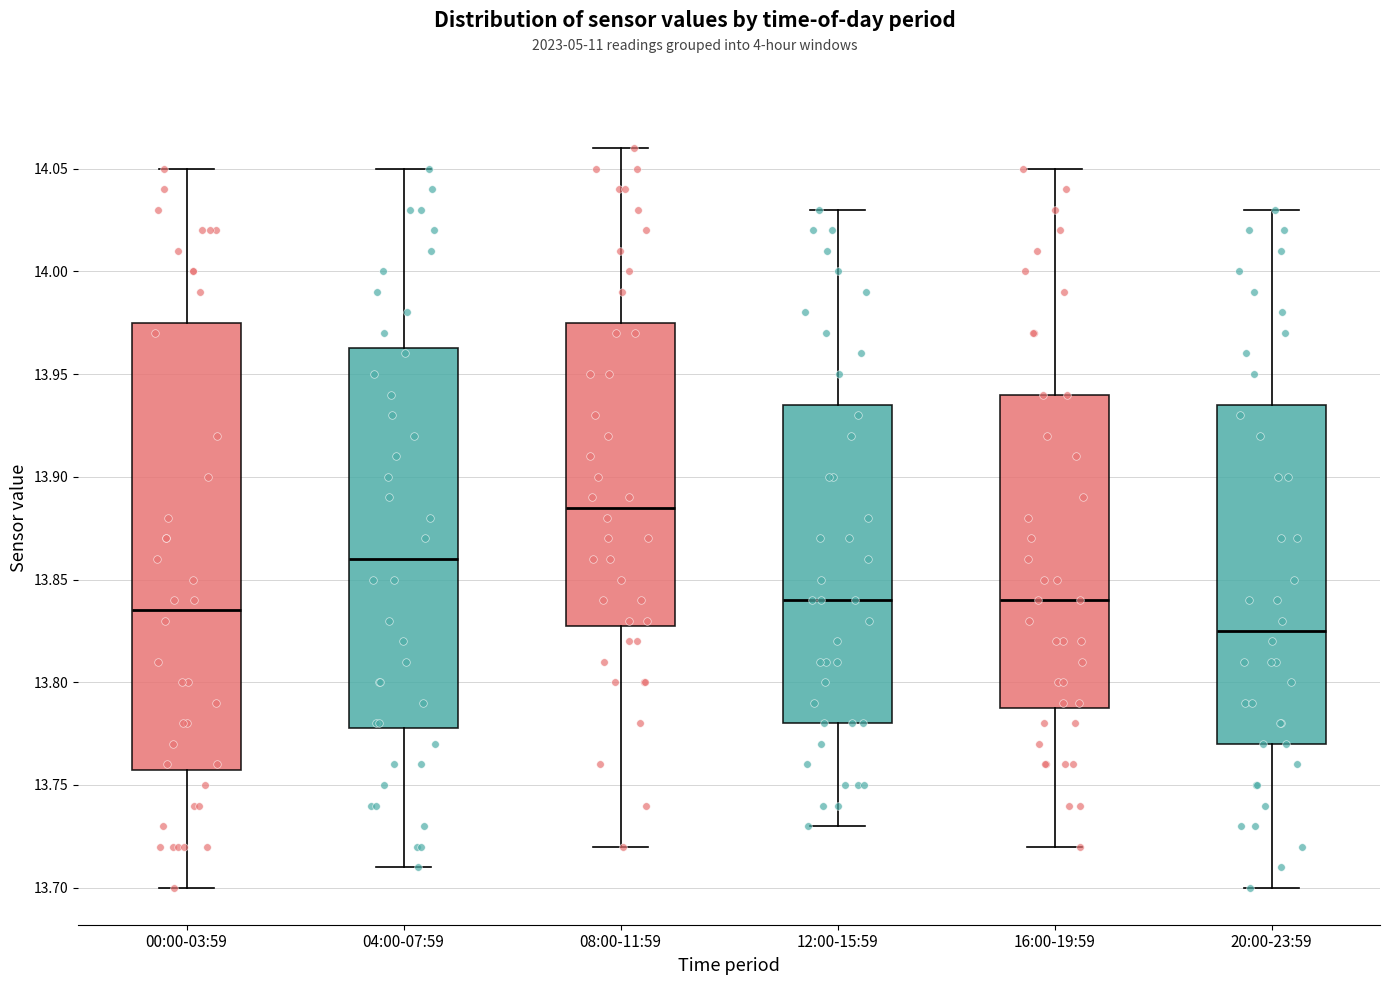

Reading left to right, transcribe this box plot: for each box, give where its median line is, the range the box spans, and where its two whiskers end, as read against the y-axis. The values are not printed on the chart, so give them approximately, as read against the axis.

00:00-03:59: median 13.835, box 13.760 to 13.975, whiskers 13.700 to 14.050
04:00-07:59: median 13.860, box 13.780 to 13.965, whiskers 13.710 to 14.050
08:00-11:59: median 13.885, box 13.830 to 13.975, whiskers 13.720 to 14.060
12:00-15:59: median 13.840, box 13.780 to 13.935, whiskers 13.730 to 14.030
16:00-19:59: median 13.840, box 13.790 to 13.940, whiskers 13.720 to 14.050
20:00-23:59: median 13.825, box 13.770 to 13.935, whiskers 13.700 to 14.030